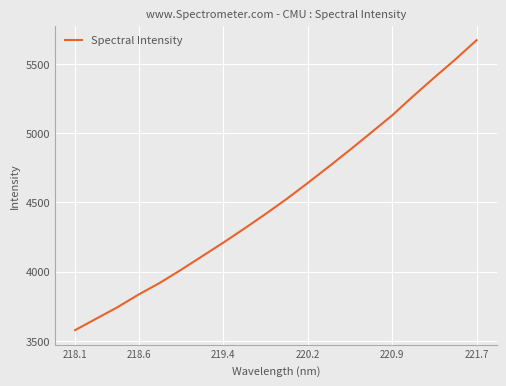

What is the smallest value displayed?

3578.1